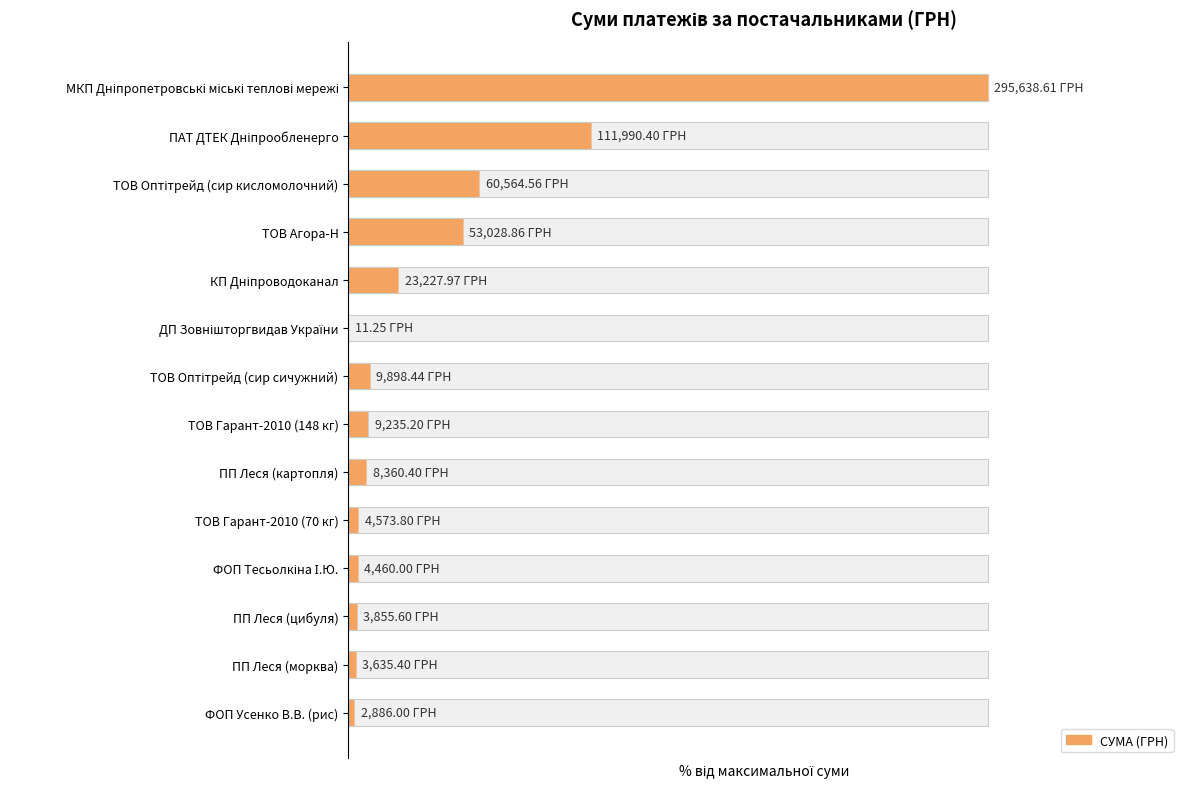

Reading left to right, extract all data points from this chart.

100.0	37.9	20.5	17.9	7.9	0.0	3.3	3.1	2.8	1.5	1.5	1.3	1.2	1.0